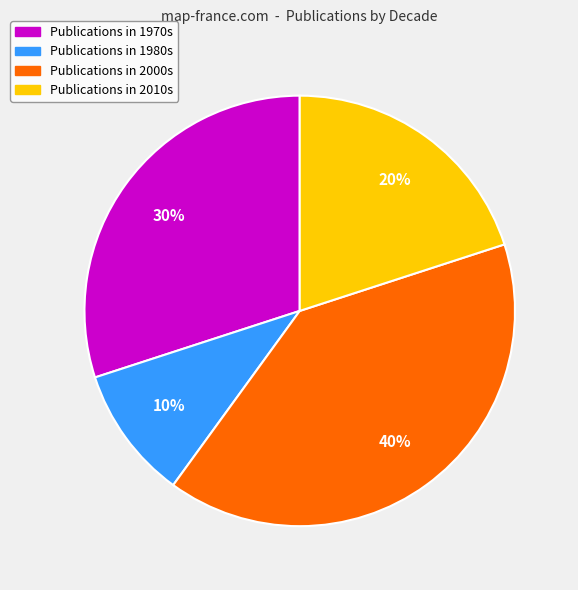

How many slices are in this pie chart?

4